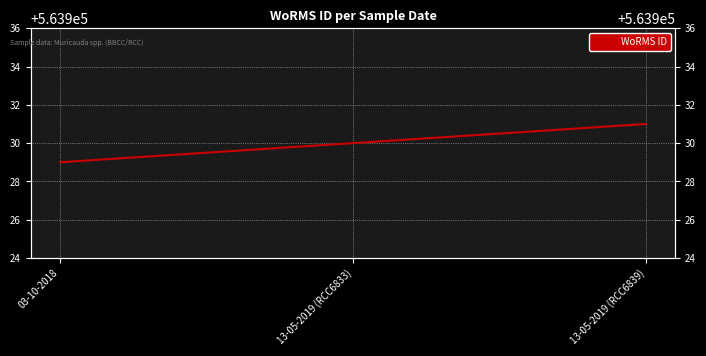

What is the sum of all values?

1691790